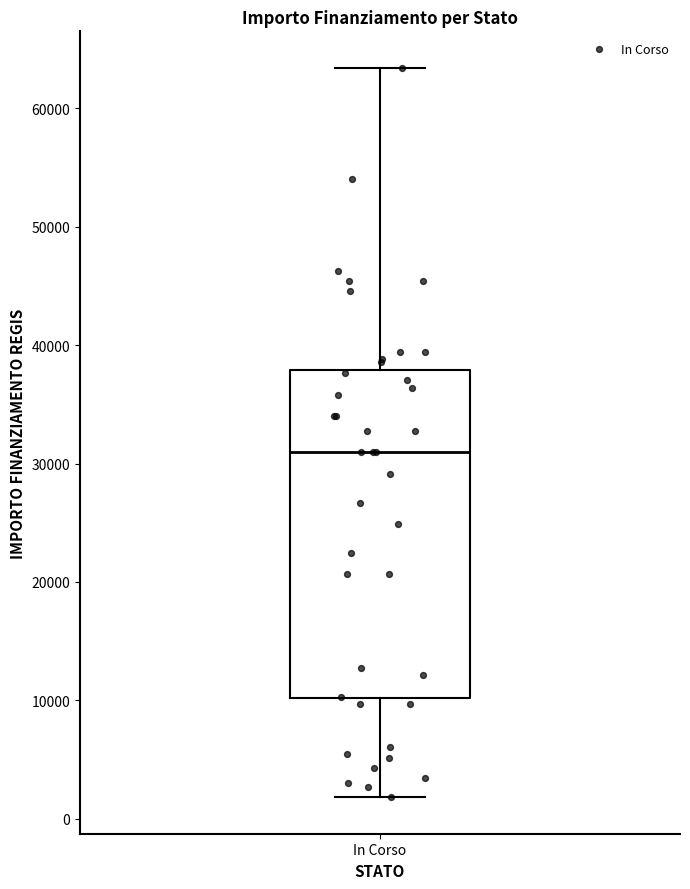

Transcribe this box plot: give where the median line is, the range the box spans, and where the two whiskers end, as read against the y-axis. The values are not printed on the chart, so give them approximately, as read against the axis.

median 31000, box 10000 to 38000, whiskers 2000 to 63000